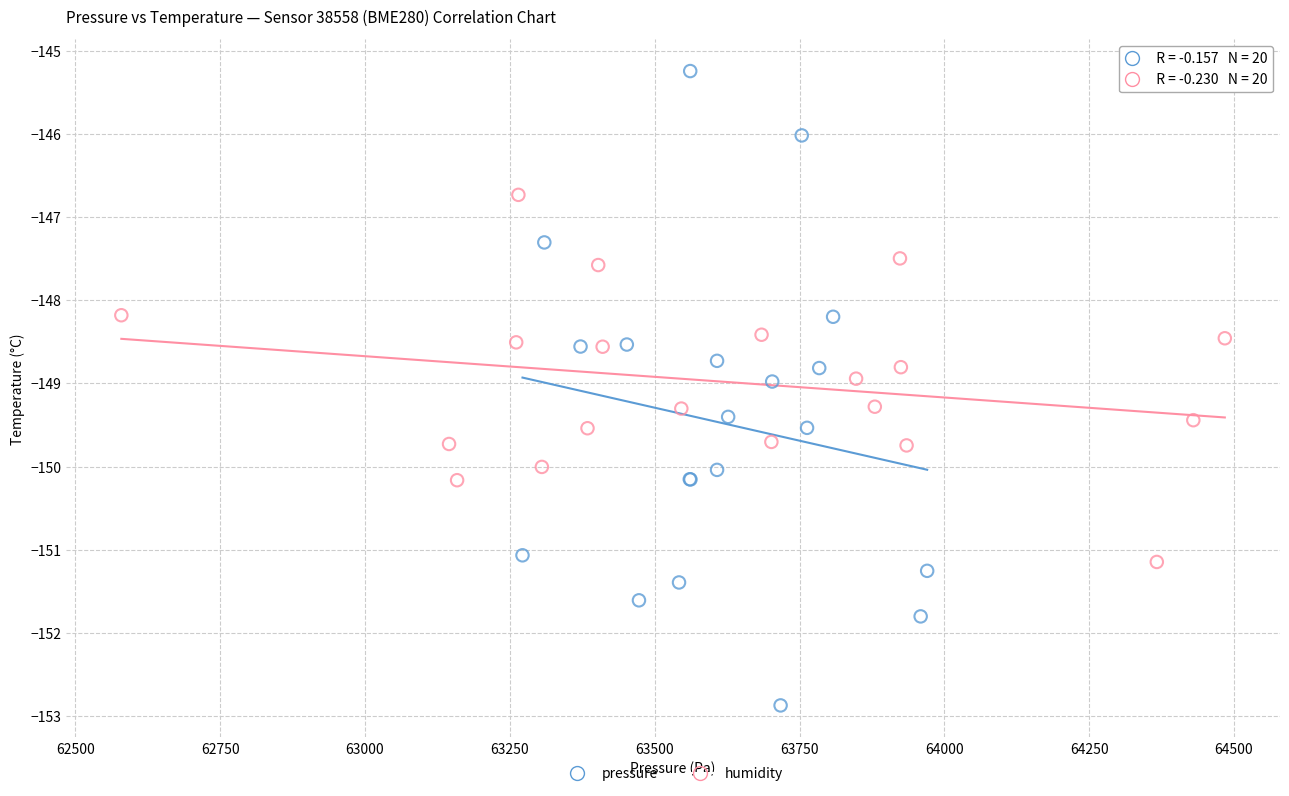

Which series has the widest spread of Y values?

pressure